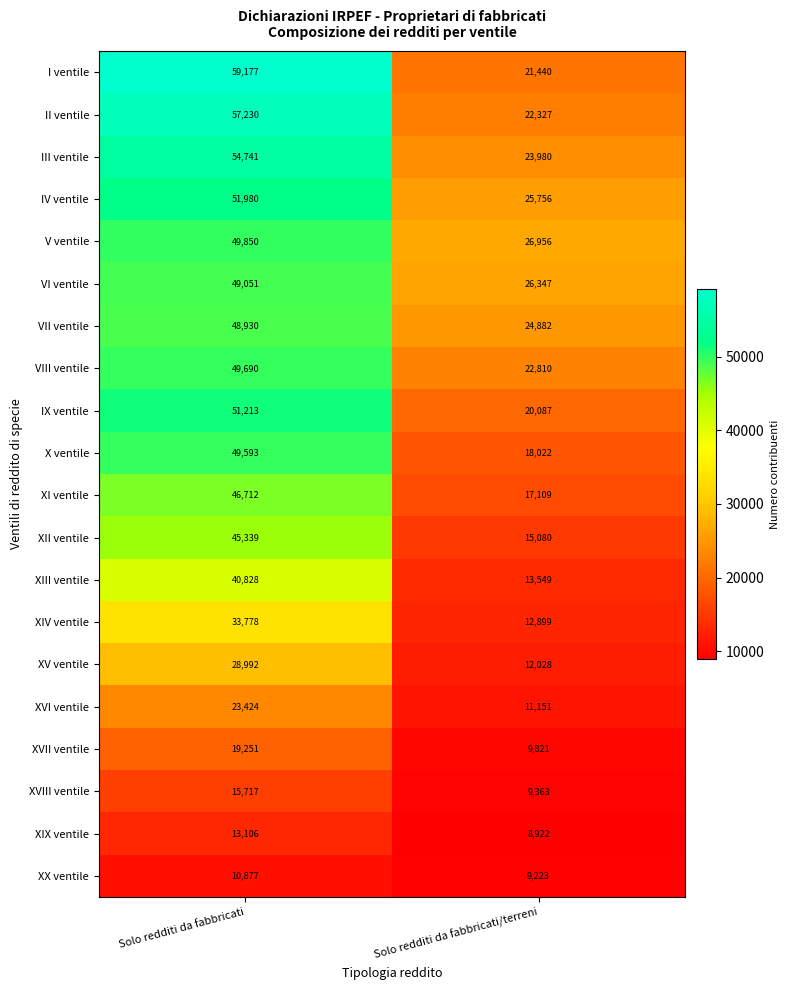

The value of V ventile at Solo redditi da fabbricati is 49850. True or false?

True